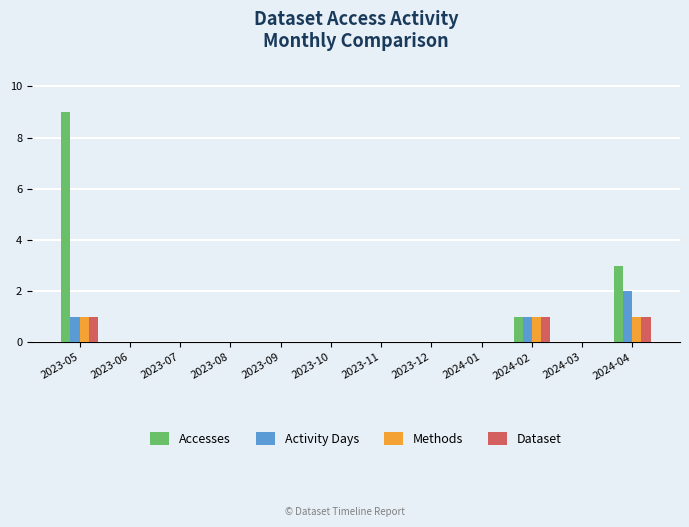

True or false: Methods has a value of 0 at 2023-08.

True